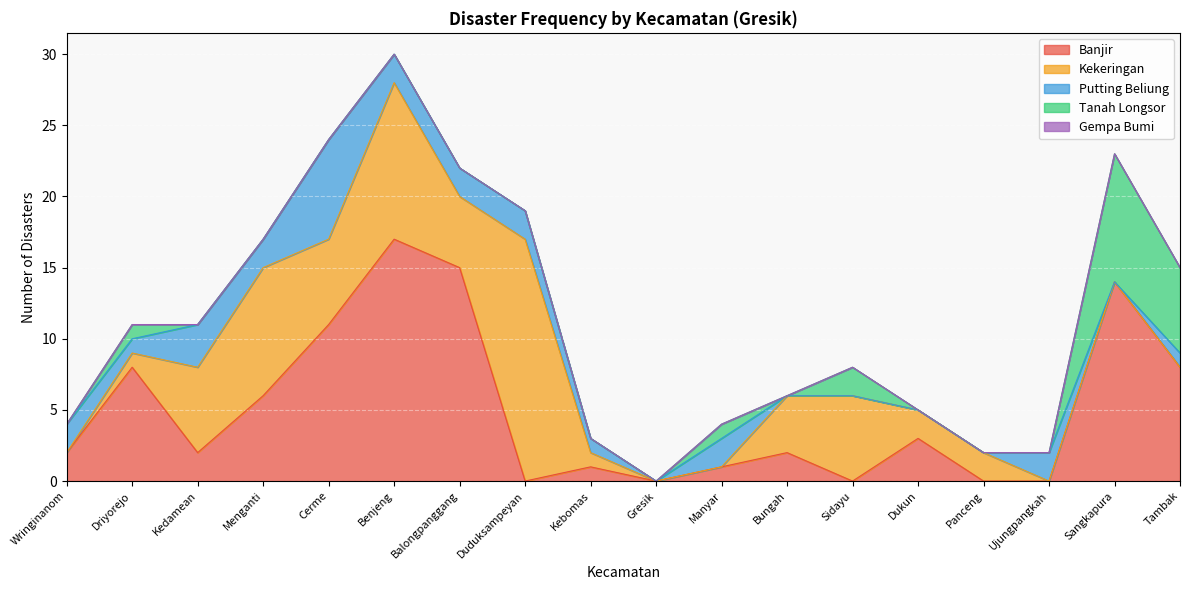

List the labels in order of Kekeringan value, largest first.

Duduksampeyan, Benjeng, Menganti, Kedamean, Cerme, Sidayu, Balongpanggang, Bungah, Dukun, Panceng, Driyorejo, Kebomas, Wringinanom, Gresik, Manyar, Ujungpangkah, Sangkapura, Tambak